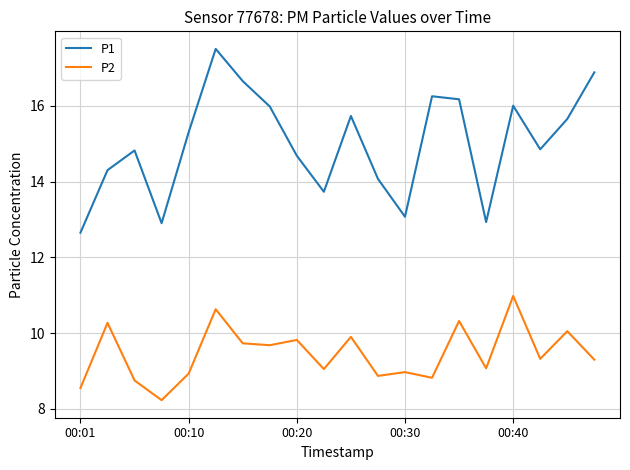

Does the chart have visible grid lines?

Yes